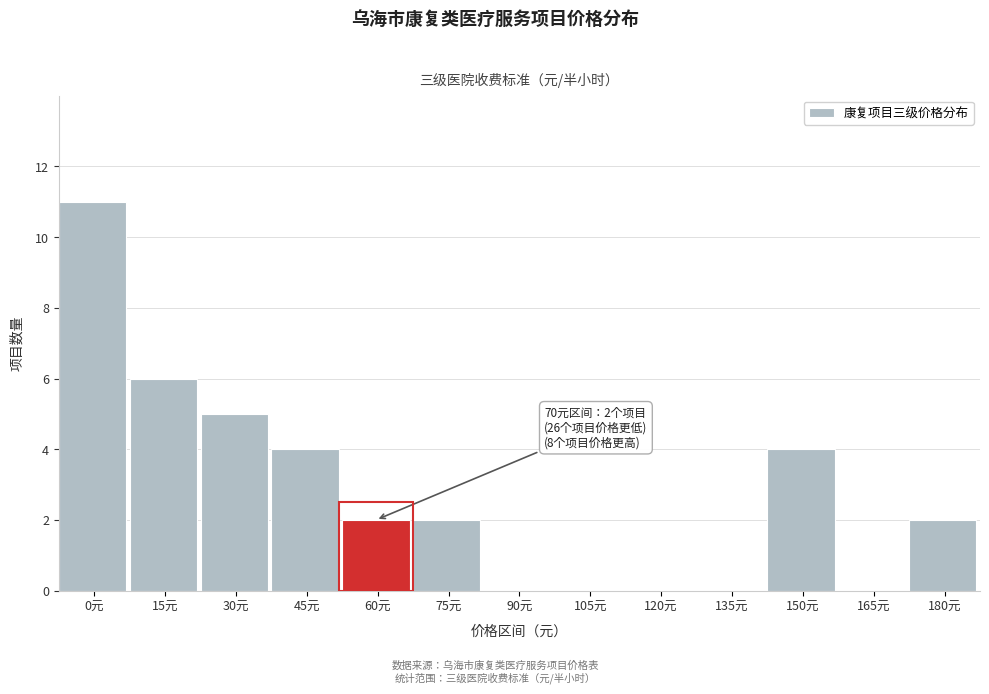

Reading left to right, extract all data points from this chart.

0元=11	15元=6	30元=5	45元=4	60元=2	75元=2	90元=0	105元=0	120元=0	135元=0	150元=4	165元=0	180元=2